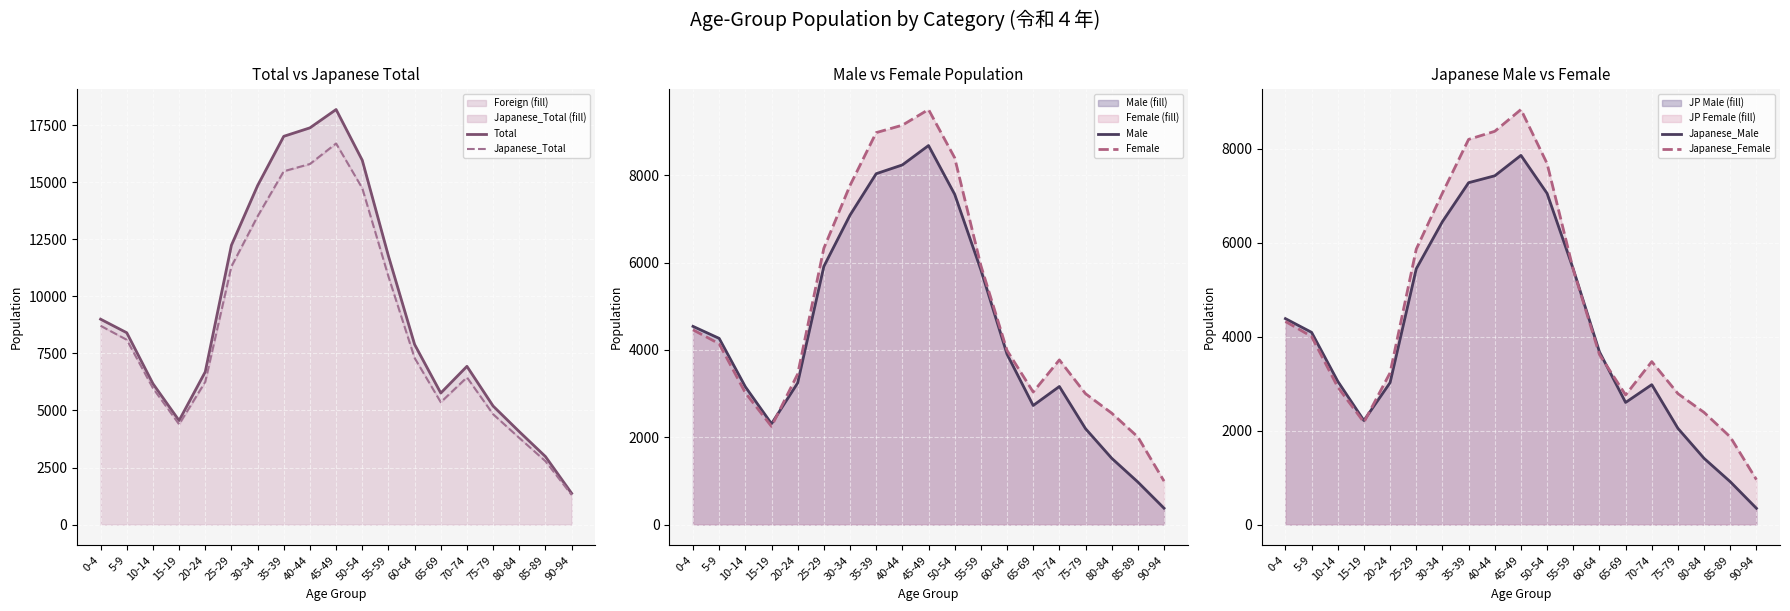

The Japanese_Total series shows 1501 at 85-89. True or false?

False